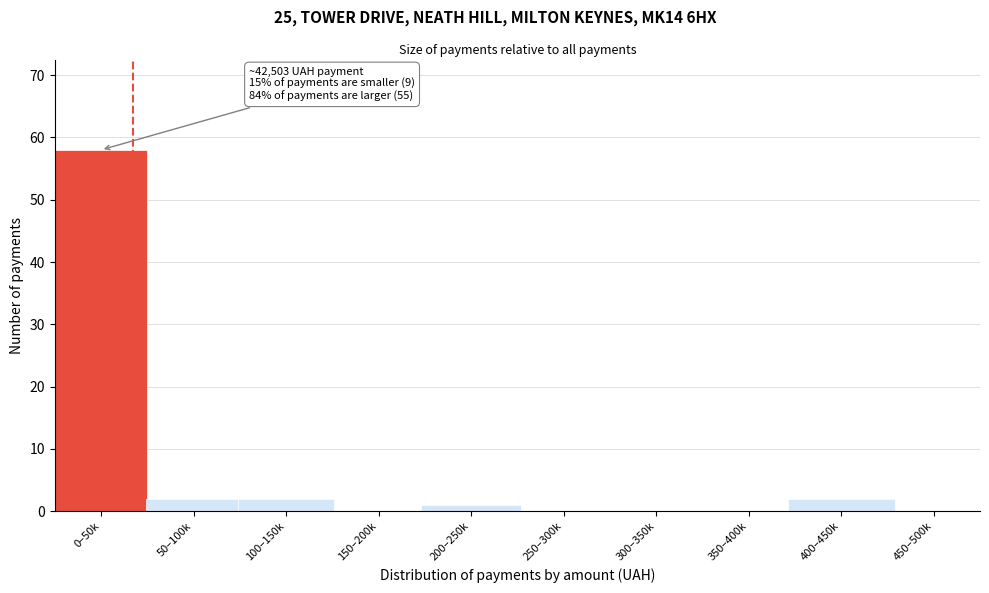

Reading right to left, list all the values displayed in this chart.

450–500k=0	400–450k=2	350–400k=0	300–350k=0	250–300k=0	200–250k=1	150–200k=0	100–150k=2	50–100k=2	0–50k=58